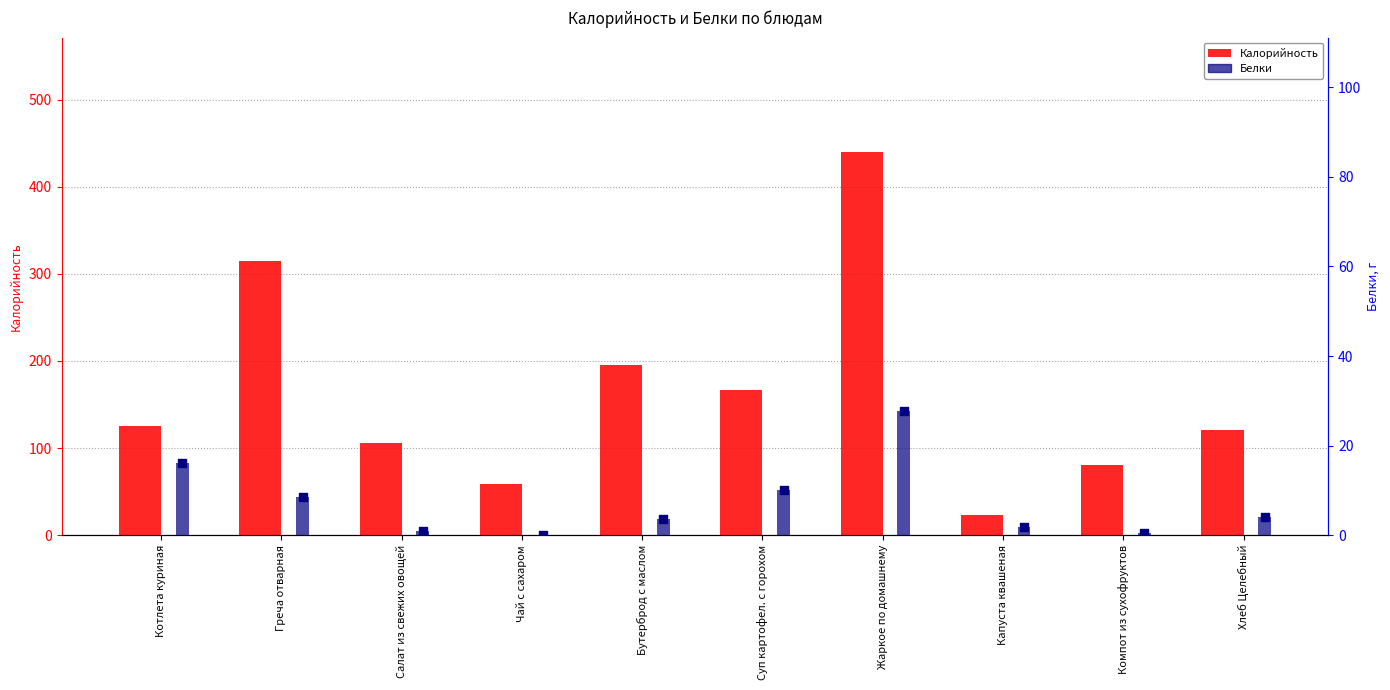

Is the value of Белки at Суп картофел. с горохом greater than the value of Калорийность at Компот из сухофруктов?

No